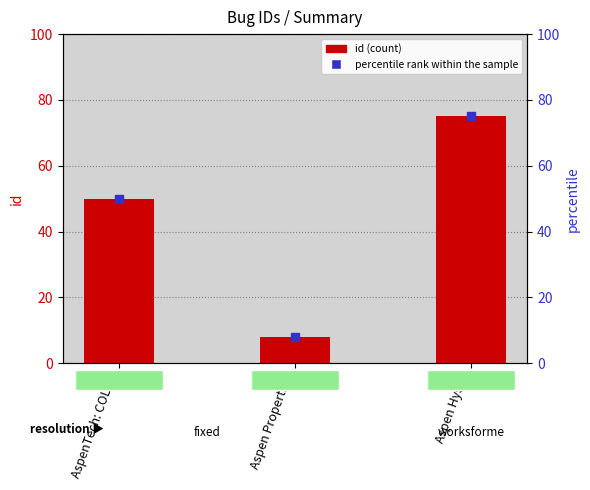

Are the bars grouped side by side (vs. stacked)?

No